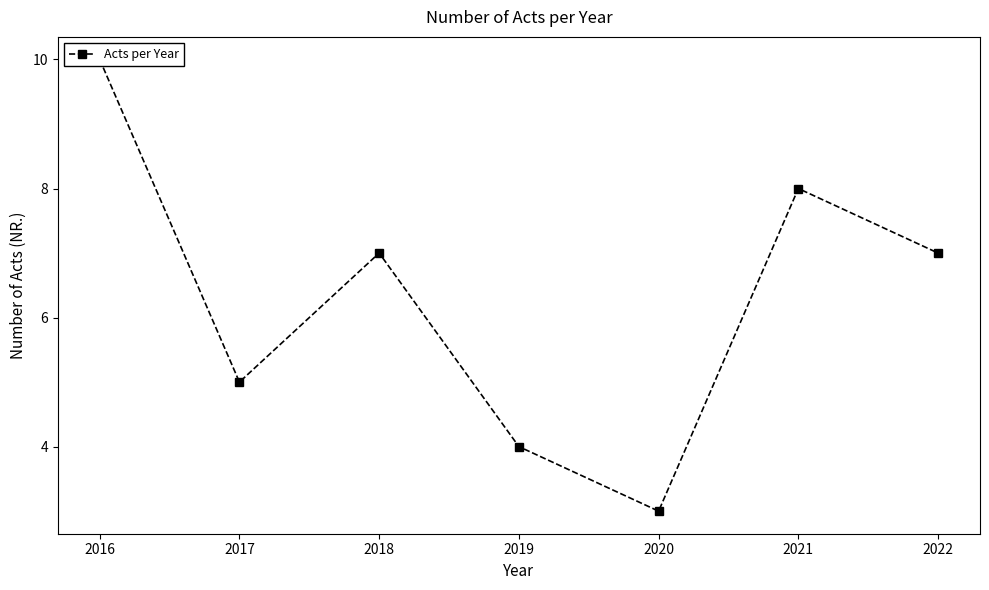

At which label is the value closest to 6?

2017